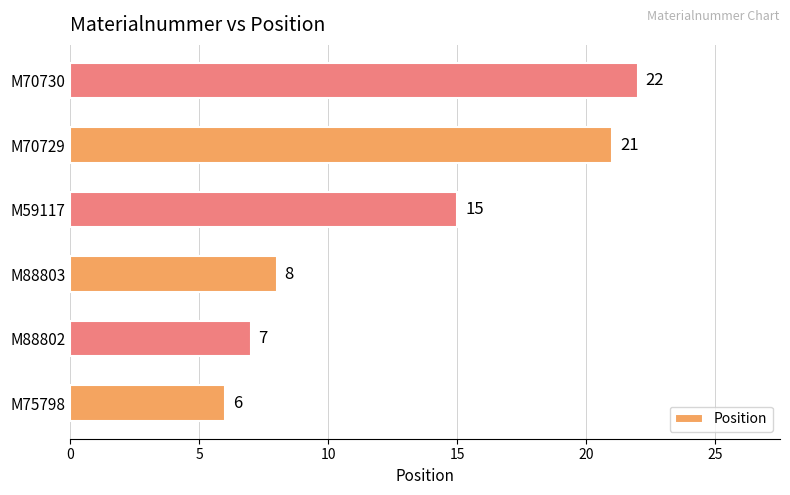

Count the number of categories in the chart.

6